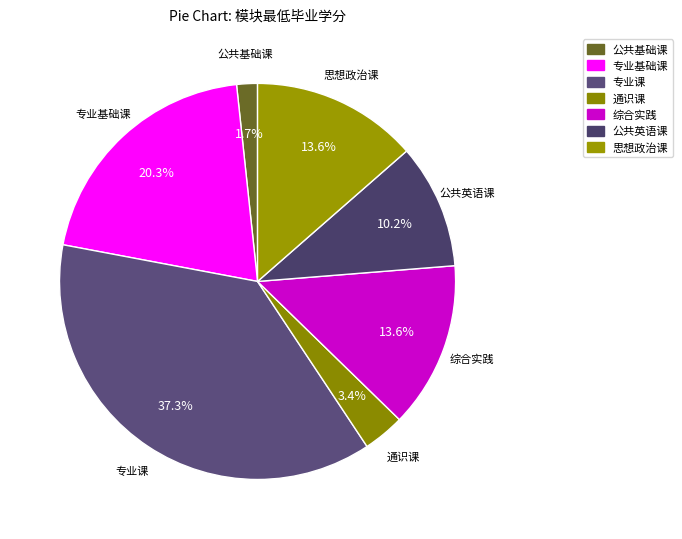

Which has a higher value, 专业基础课 or 公共英语课?

专业基础课